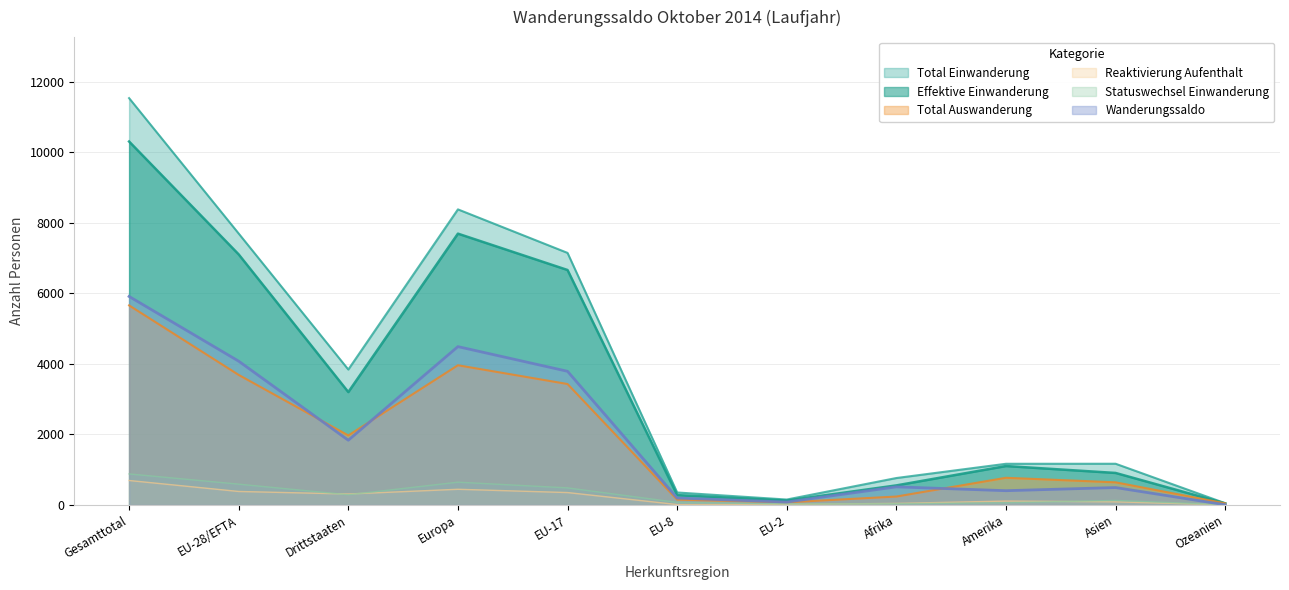

What is the greatest value displayed?

11538